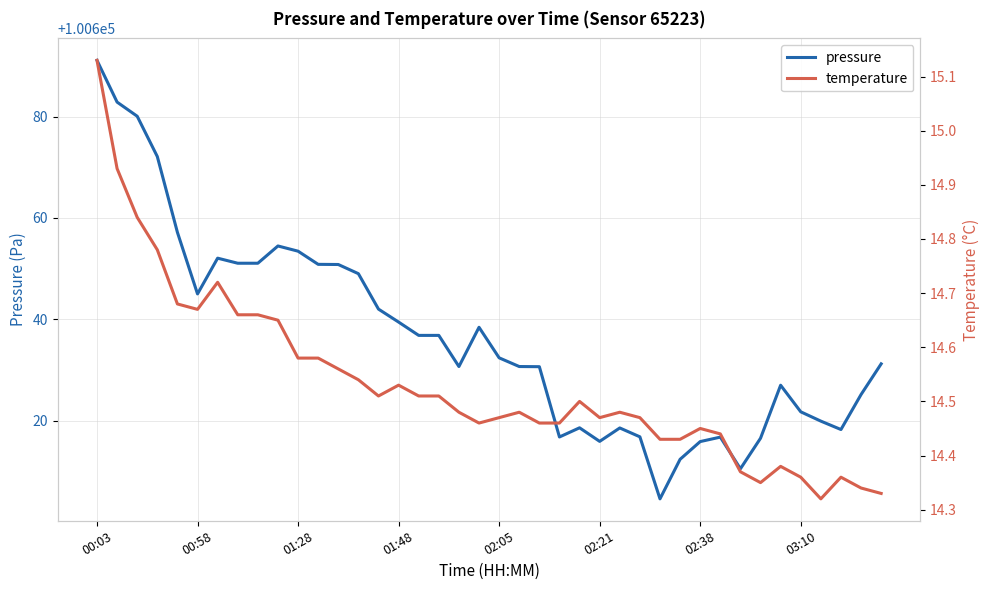

The pressure series shows 60156.7 at 00:03. True or false?

False